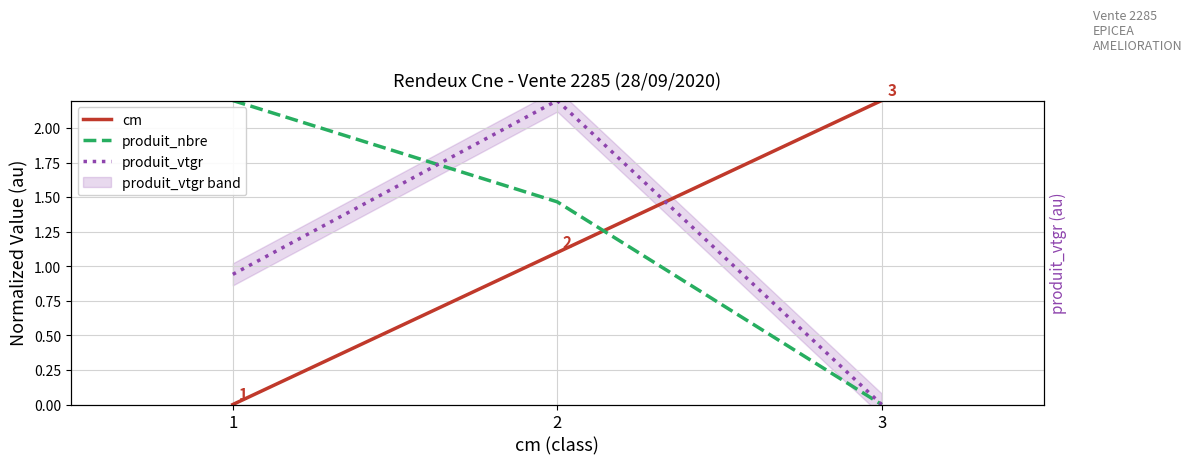

What are all the series names shown in the legend?

cm, produit_nbre, produit_vtgr